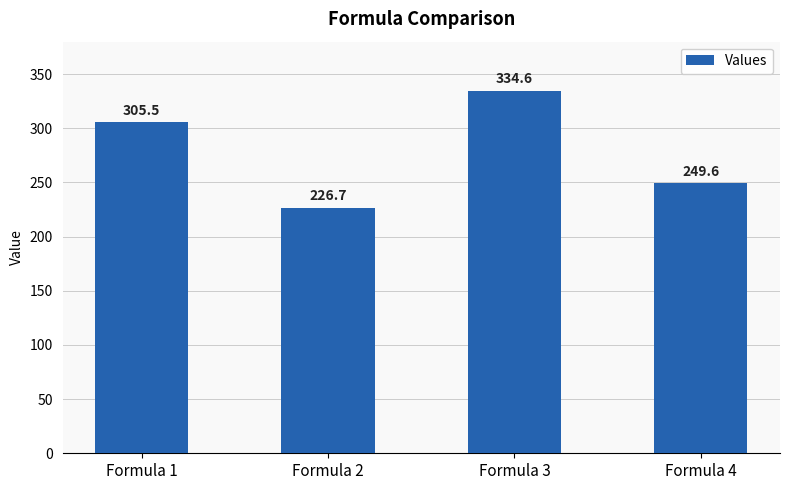

What is the difference between the maximum and minimum values?

107.9